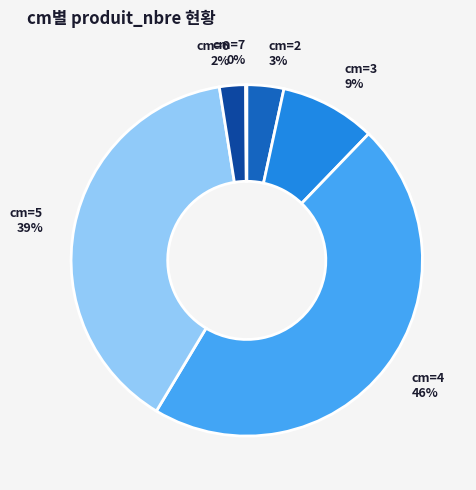

Which has a higher value, cm=6 or cm=4?

cm=4